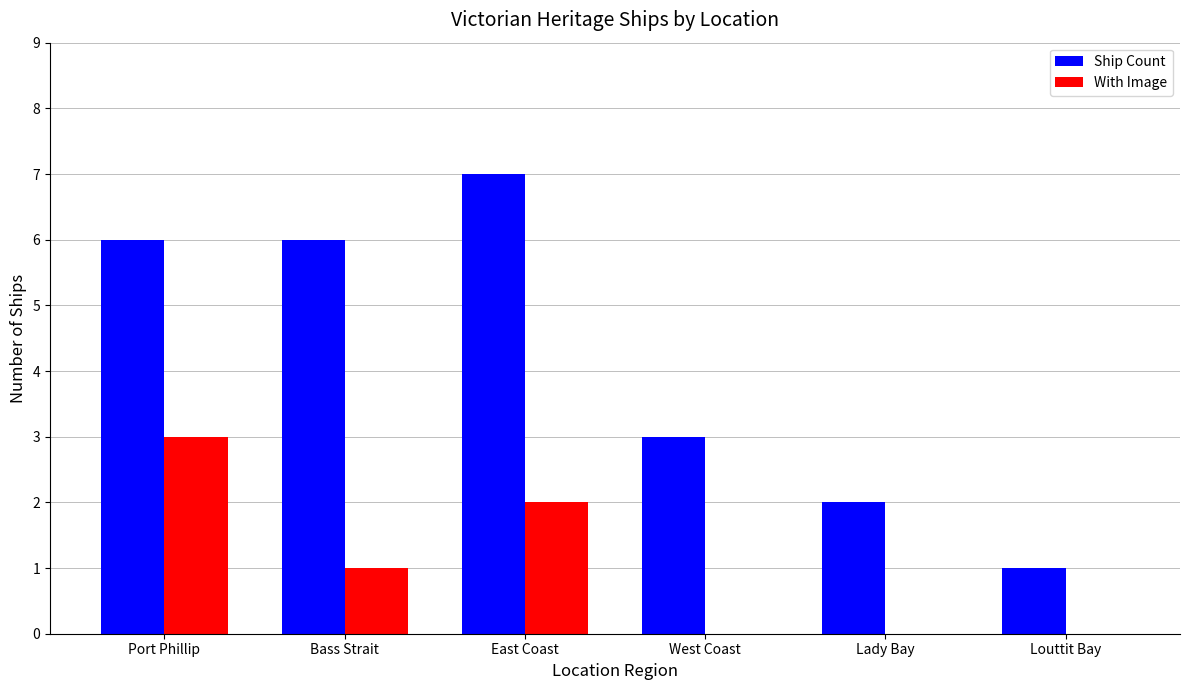

Reading left to right, extract all data points from this chart.

Ship Count: 6	6	7	3	2	1
With Image: 3	1	2	0	0	0